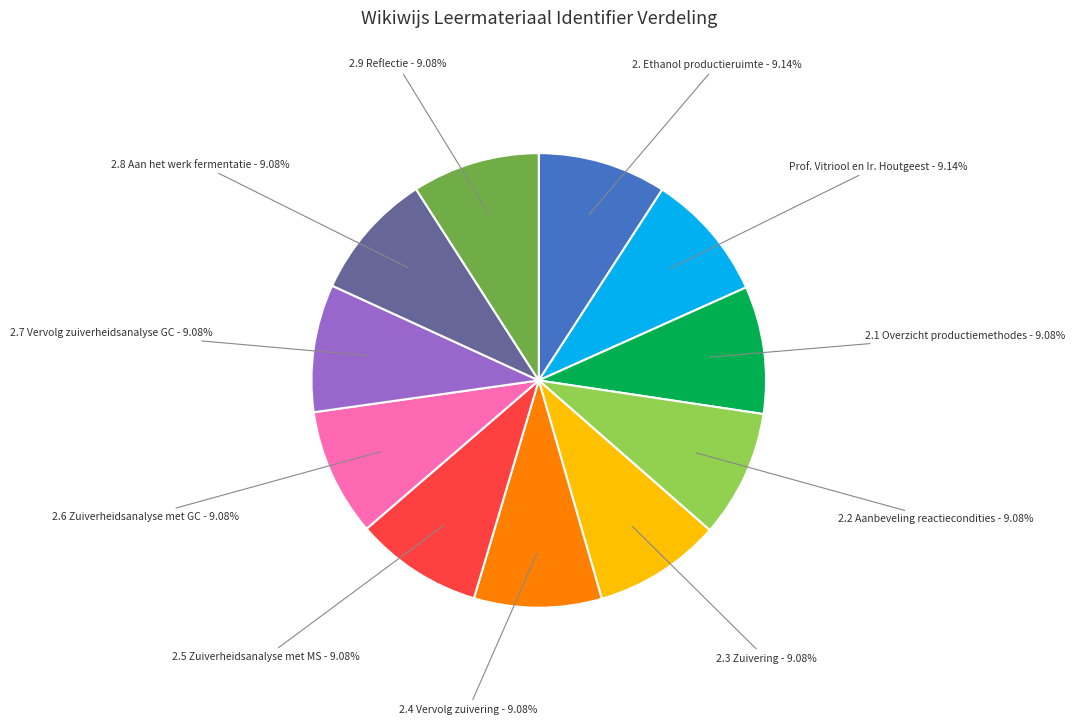

Is there any slice that represents more than half of the pie?

No